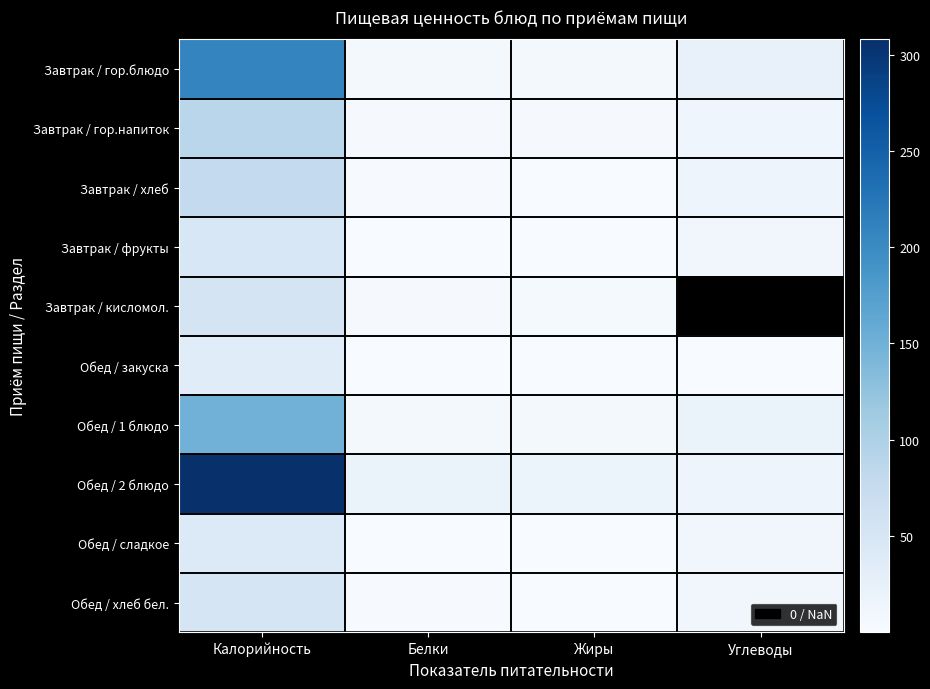

Rank the series by their maximum value, from lowest to highest.

Обед / закуска, Обед / сладкое, Завтрак / фрукты, Обед / хлеб бел., Завтрак / кисломол., Завтрак / хлеб, Завтрак / гор.напиток, Обед / 1 блюдо, Завтрак / гор.блюдо, Обед / 2 блюдо